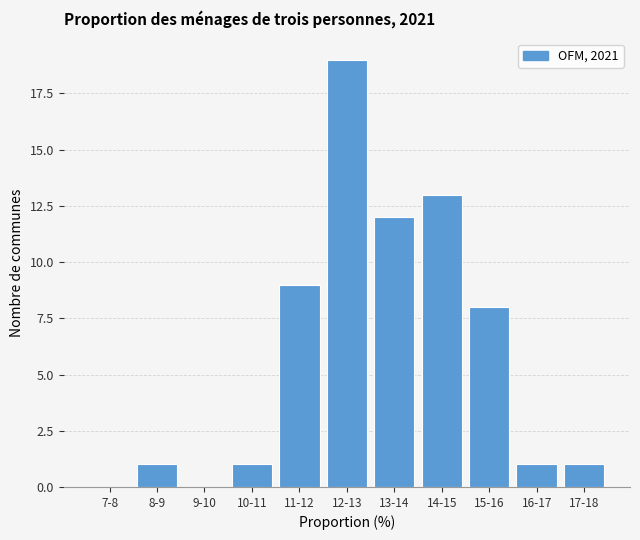

Reading left to right, extract all data points from this chart.

7-8=0	8-9=1	9-10=0	10-11=1	11-12=9	12-13=19	13-14=12	14-15=13	15-16=8	16-17=1	17-18=1